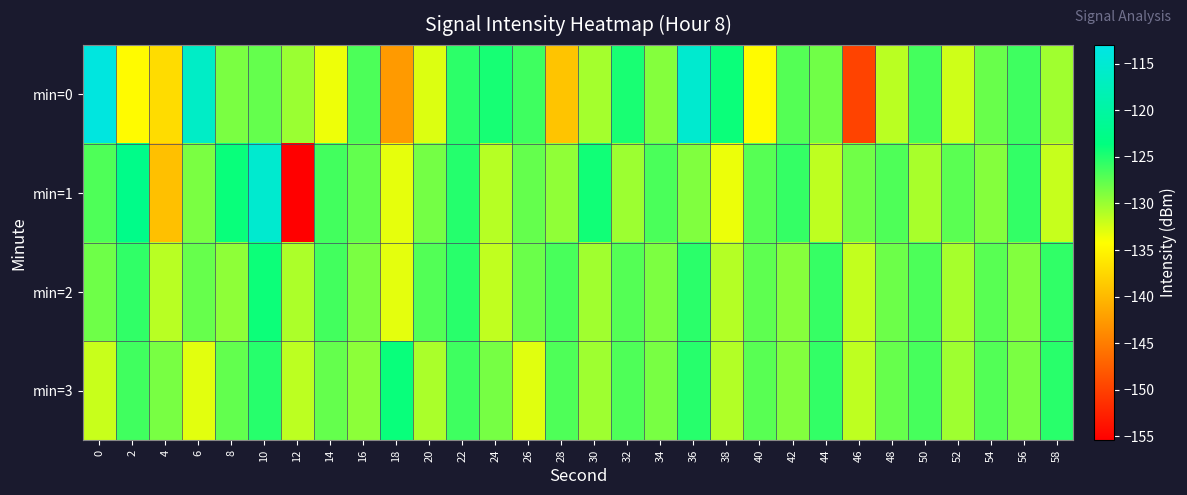

Reading left to right, extract all data points from this chart.

min=0: 0=-113.6	2=-134.5	4=-137.0	6=-116.3	8=-128.7	10=-127.8	12=-130.0	14=-133.5	16=-126.8	18=-142.5	20=-132.8	22=-125.4	24=-124.5	26=-126.2	28=-139.0	30=-130.4	32=-124.6	34=-129.1	36=-115.3	38=-124.1	40=-134.5	42=-127.1	44=-128.3	46=-149.8	48=-131.3	50=-126.5	52=-132.2	54=-128.0	56=-126.2	58=-130.2
min=1: 0=-126.9	2=-122.5	4=-139.4	6=-128.7	8=-123.9	10=-115.3	12=-155.4	14=-126.4	16=-127.7	18=-133.2	20=-128.4	22=-125.1	24=-131.2	26=-127.8	28=-129.6	30=-124.3	32=-130.1	34=-126.7	36=-128.9	38=-133.4	40=-127.2	42=-125.8	44=-131.5	46=-128.3	48=-126.9	50=-130.6	52=-127.4	54=-129.1	56=-125.7	58=-131.8
min=2: 0=-128.2	2=-125.6	4=-131.3	6=-127.9	8=-129.5	10=-124.1	12=-130.8	14=-126.4	16=-128.7	18=-133.1	20=-127.0	22=-125.3	24=-131.6	26=-128.0	28=-126.6	30=-130.3	32=-127.1	34=-128.8	36=-125.4	38=-131.1	40=-127.5	42=-129.2	44=-125.9	46=-131.7	48=-128.1	50=-126.8	52=-130.5	54=-127.3	56=-129.0	58=-125.6
min=3: 0=-131.9	2=-126.3	4=-128.6	6=-133.0	8=-127.7	10=-125.2	12=-131.4	14=-127.8	16=-129.4	18=-124.0	20=-130.7	22=-126.2	24=-128.5	26=-132.9	28=-126.9	30=-130.2	32=-126.9	34=-128.6	36=-125.2	38=-131.0	40=-127.3	42=-129.0	44=-125.7	46=-131.5	48=-127.9	50=-126.5	52=-130.2	54=-127.0	56=-128.7	58=-125.3